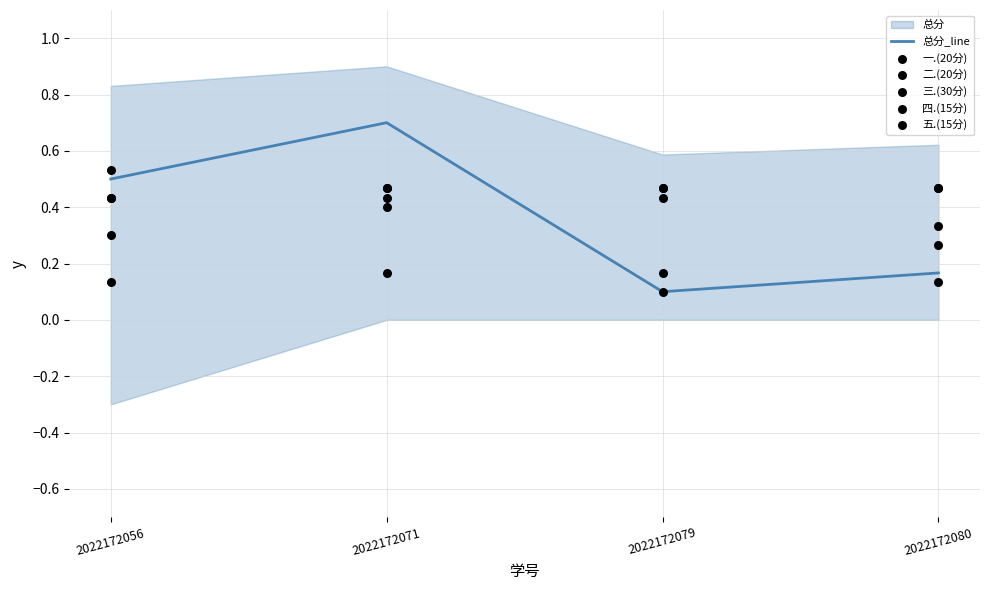

At how many categories does at least one series exceed 0?

4